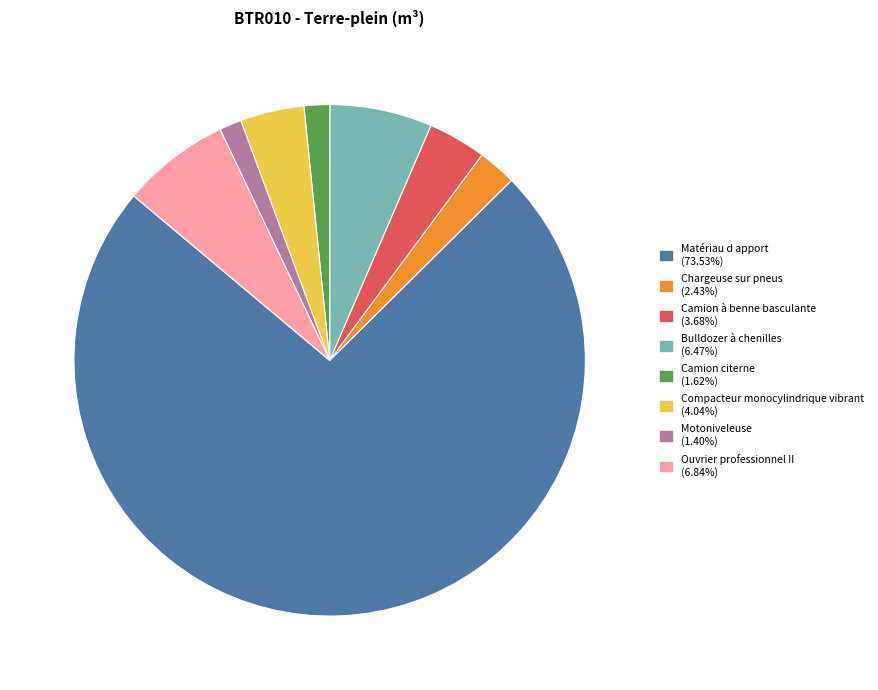

Which slice is the largest?

Matériau d apport